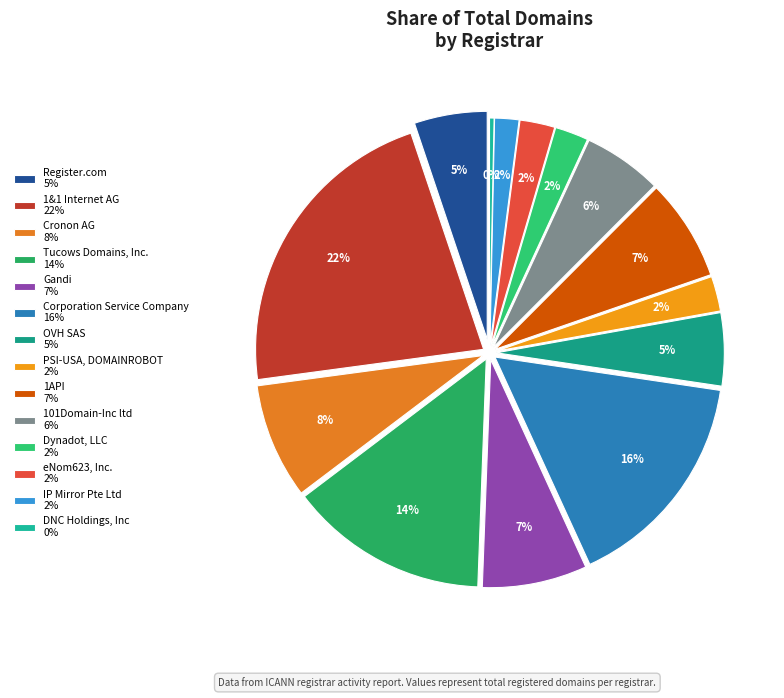

To the nearest percent, what portion does 1API represent?

7%